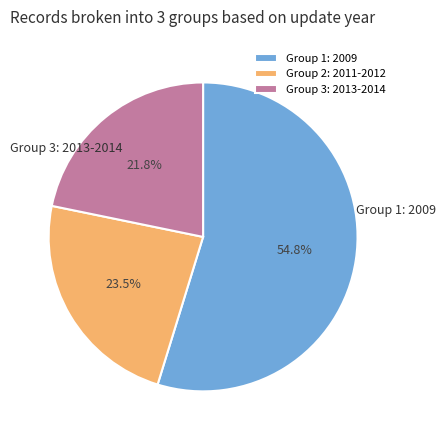

How many segments does this pie chart have?

3